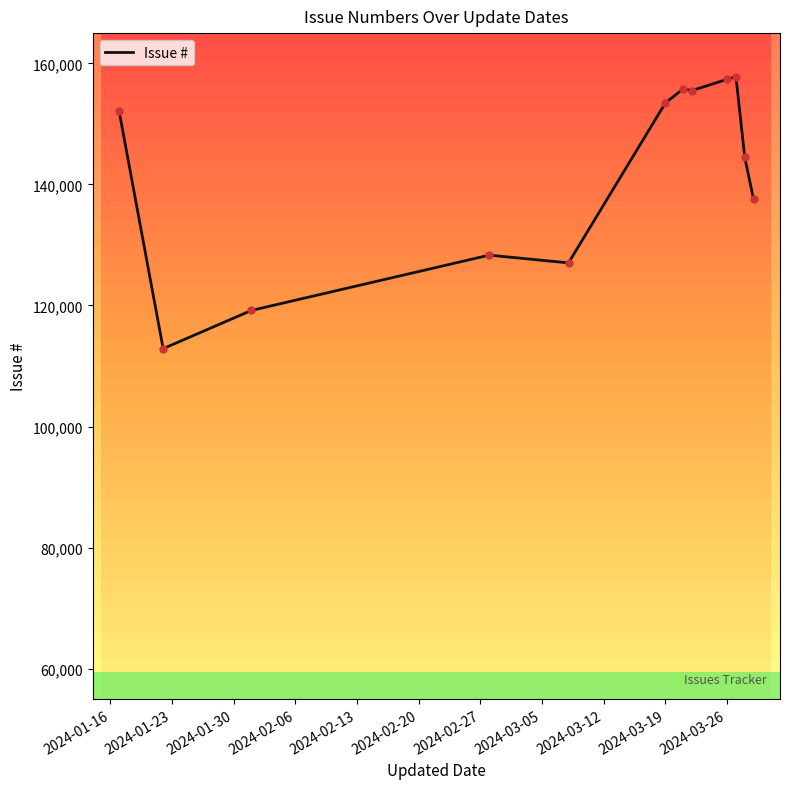

What is the difference between the maximum and minimum values?

44937.2